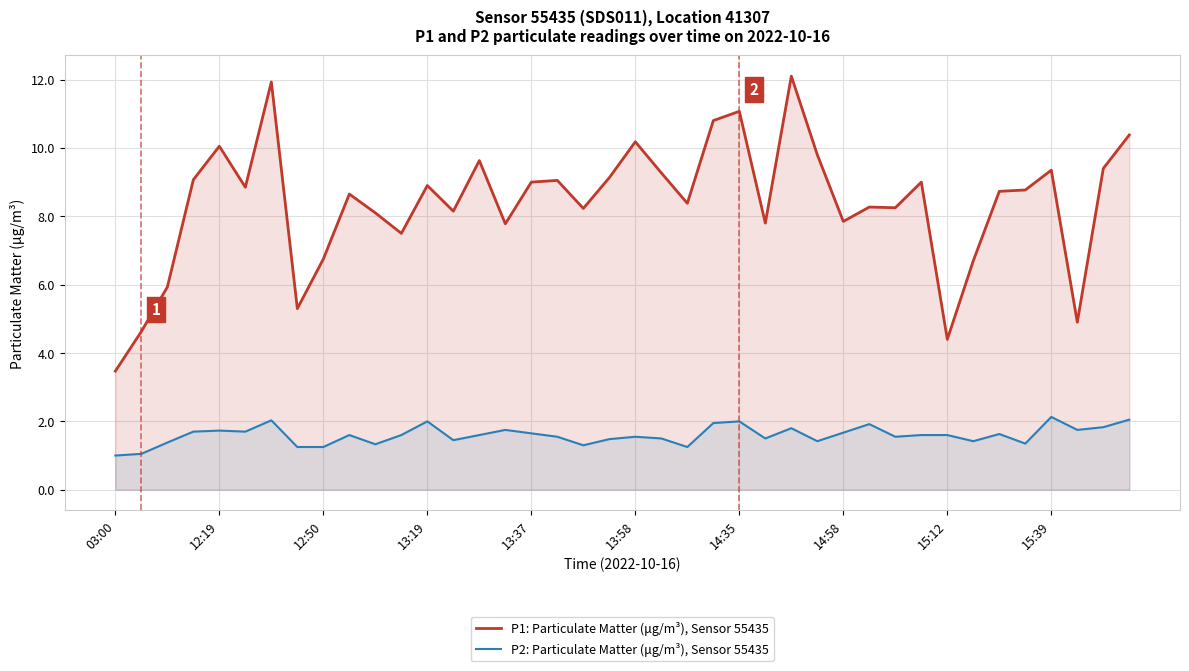

What is the spread (max minus min) of values at 14:58?

6.2